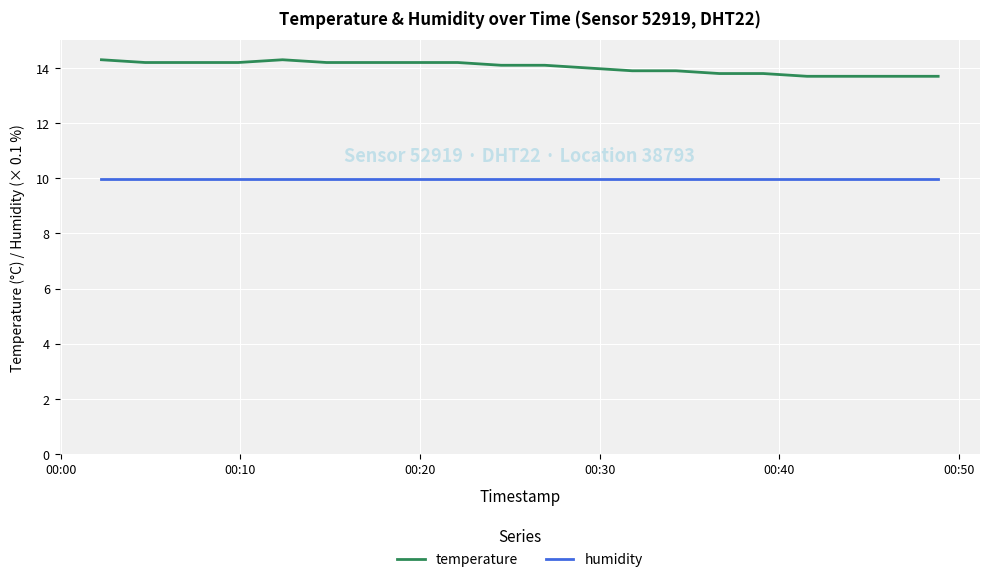

True or false: temperature and humidity cross at least once.

False